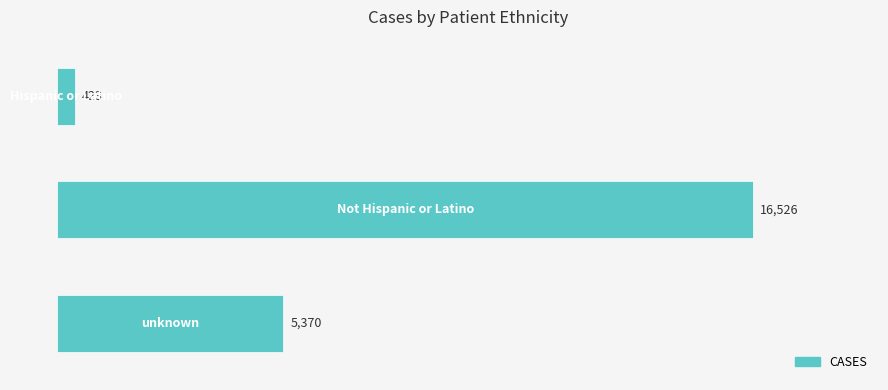

What is the minimum value shown in the chart?

423